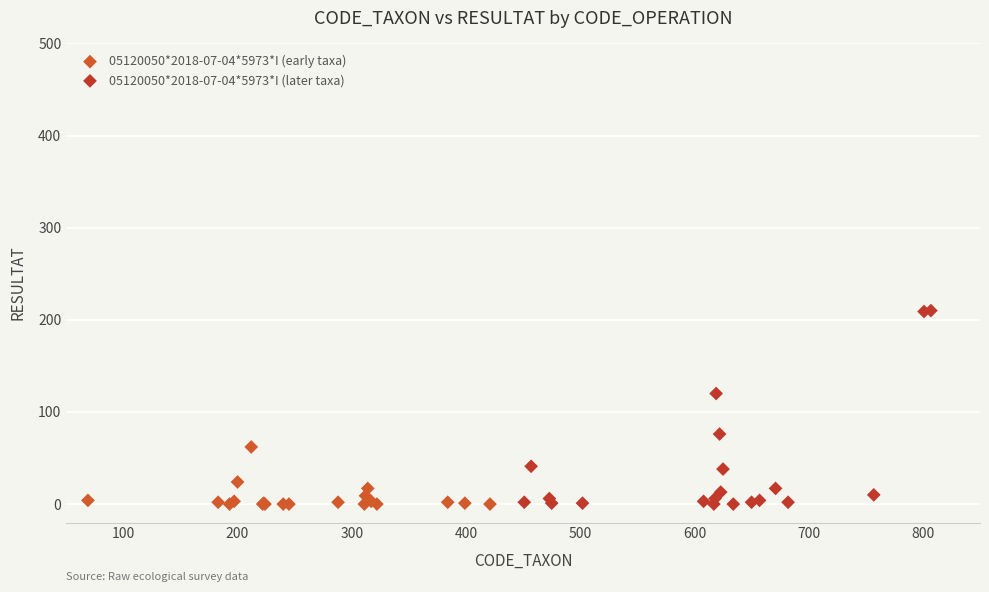

Which series reaches the maximum Y coordinate?

05120050*2018-07-04*5973*I (later taxa)